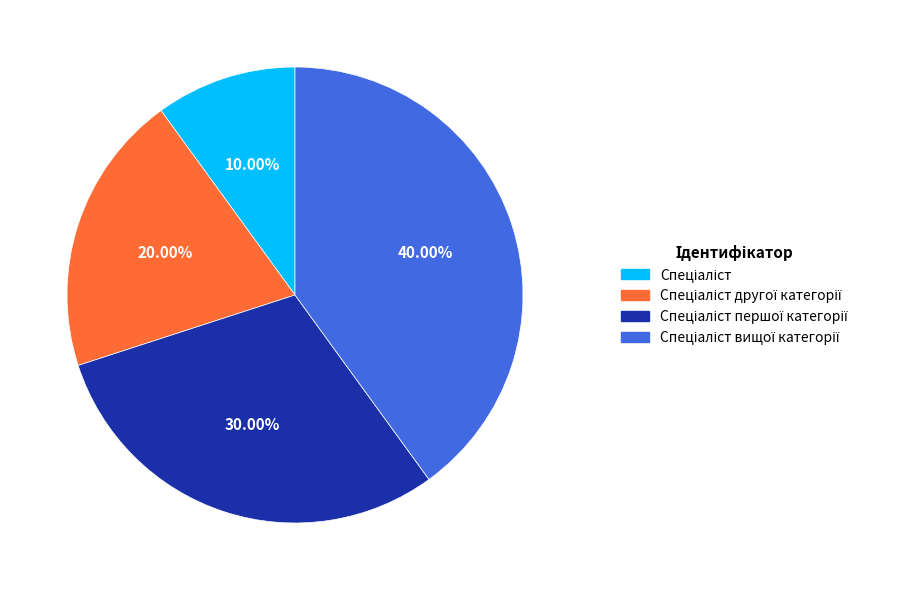

To the nearest percent, what is the average slice percentage?

25%